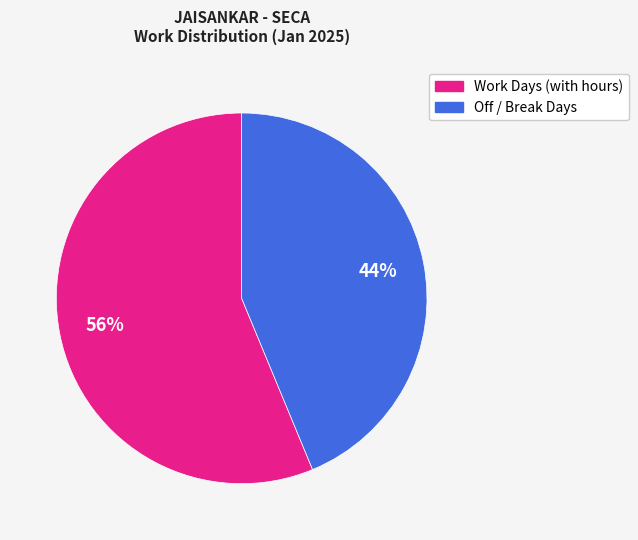

To the nearest percent, what is the average slice percentage?

50%